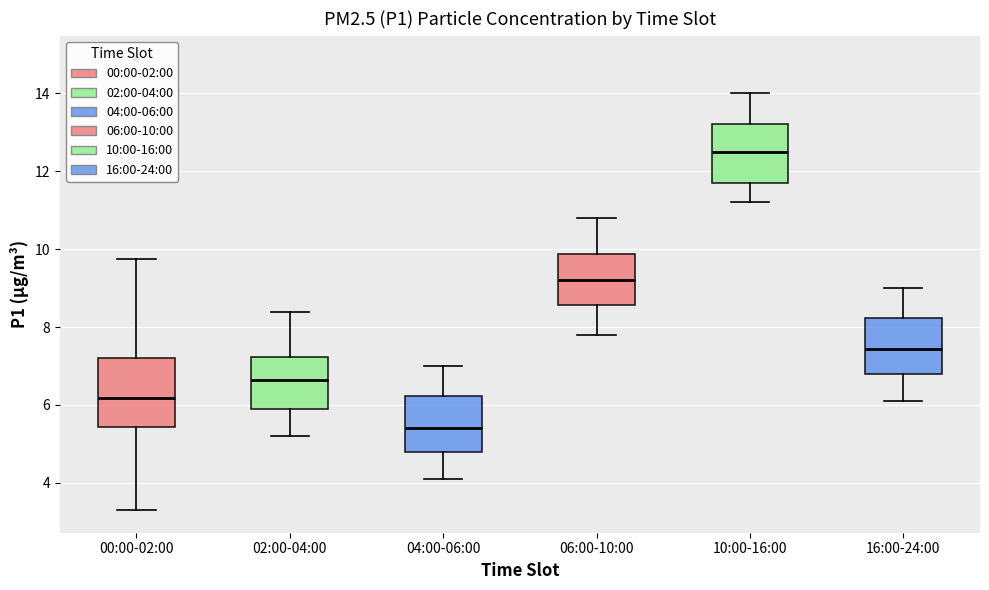

Where does the upper whisker of the box for 10:00-16:00 end on the y-axis? The values are not printed on the chart, so give them approximately, as read against the axis.

14.0